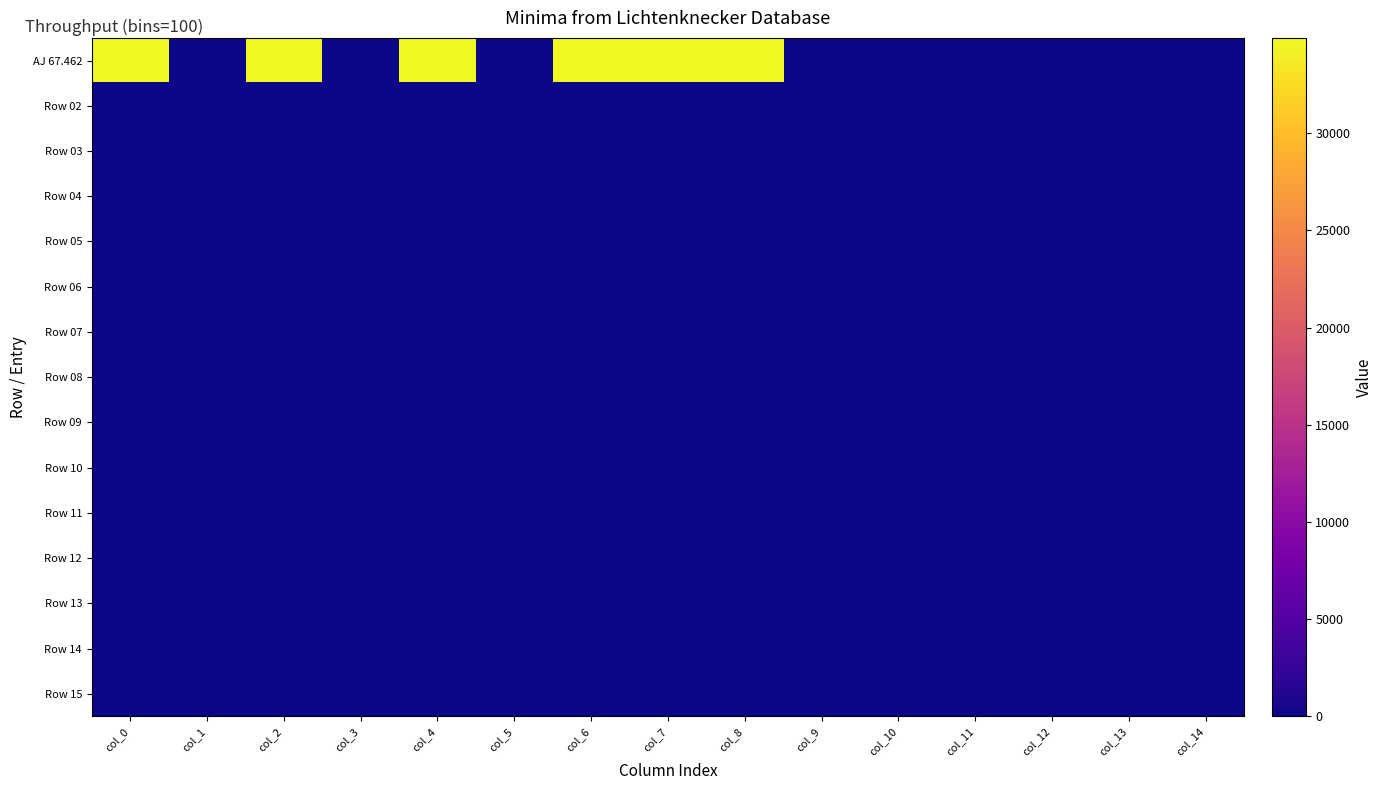

At how many categories does at least one series exceed 20340?

6